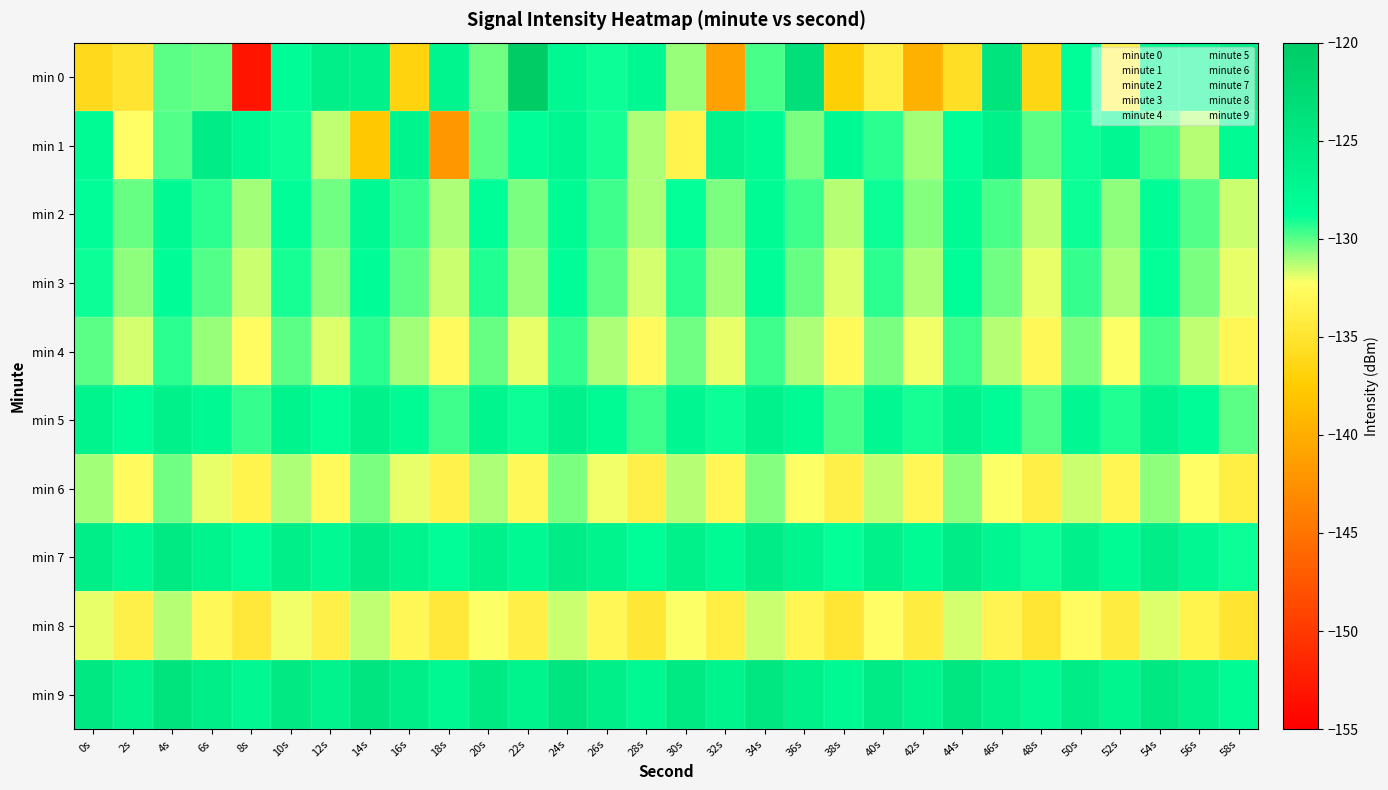

At which category is the sum across all series the highest?

24s